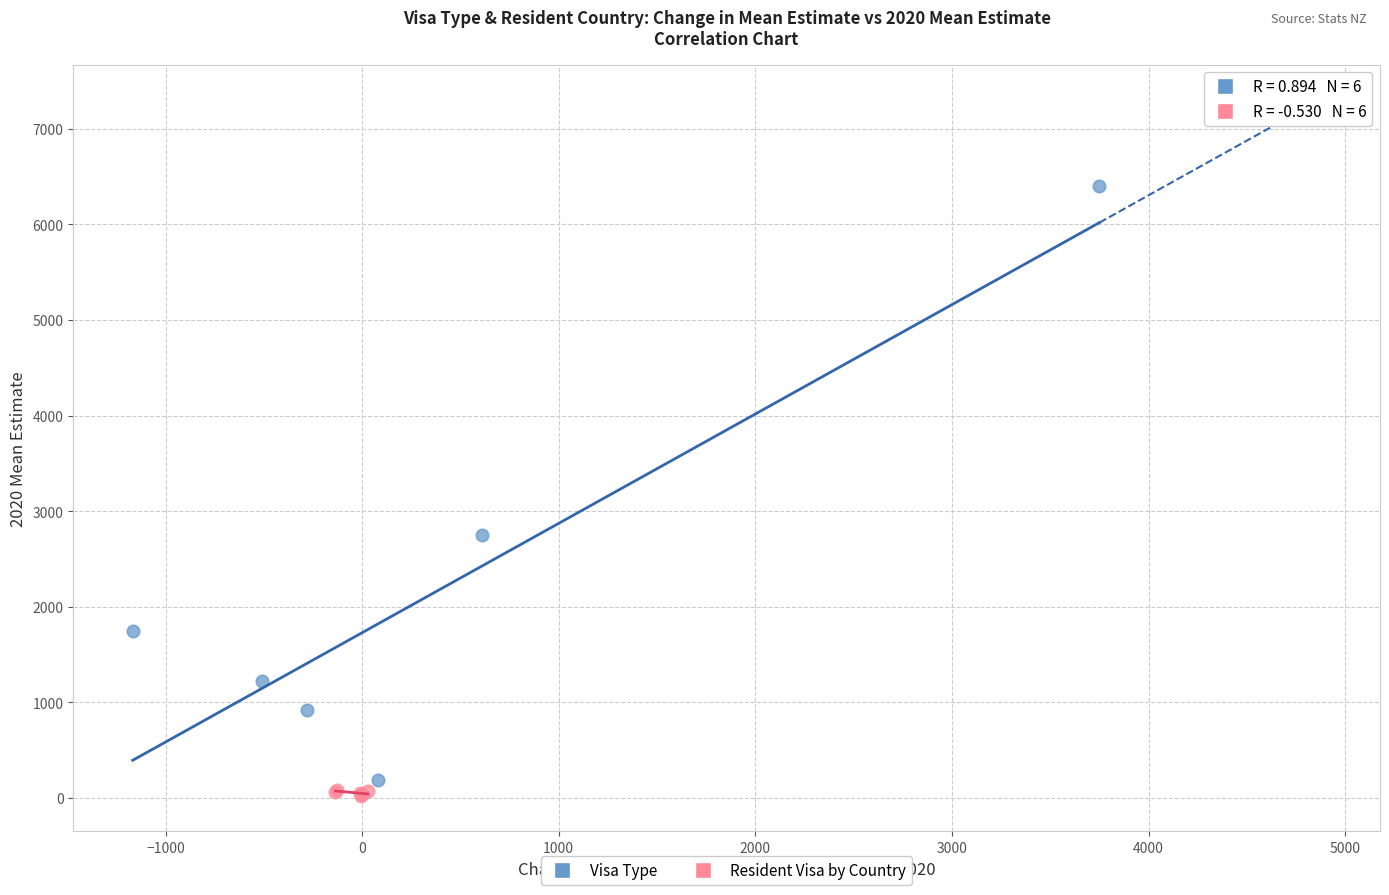

Which series contains the highest Y value?

Visa Type